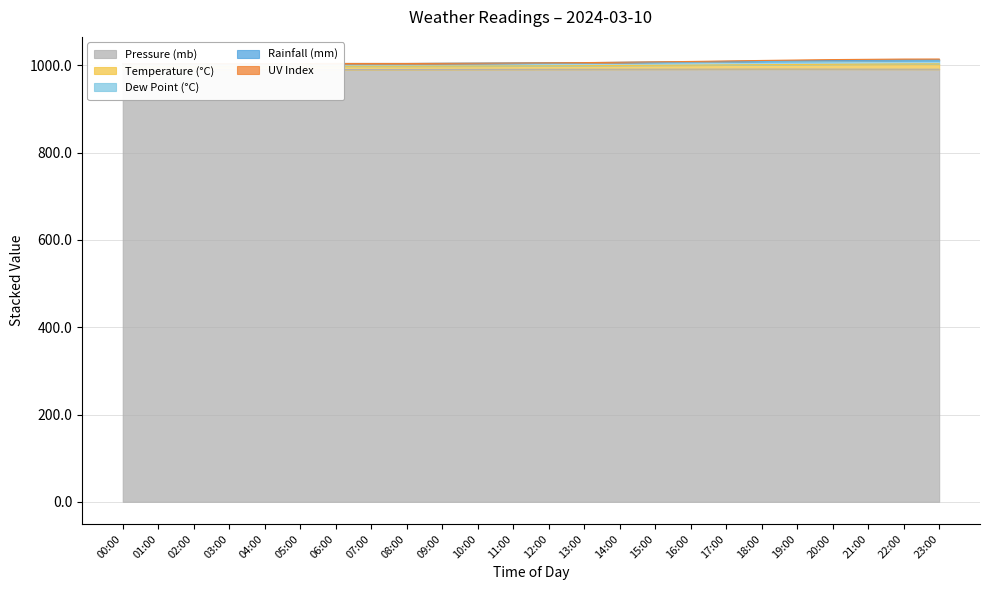

The rain_mm series shows 1012.2 at 22:00. True or false?

True